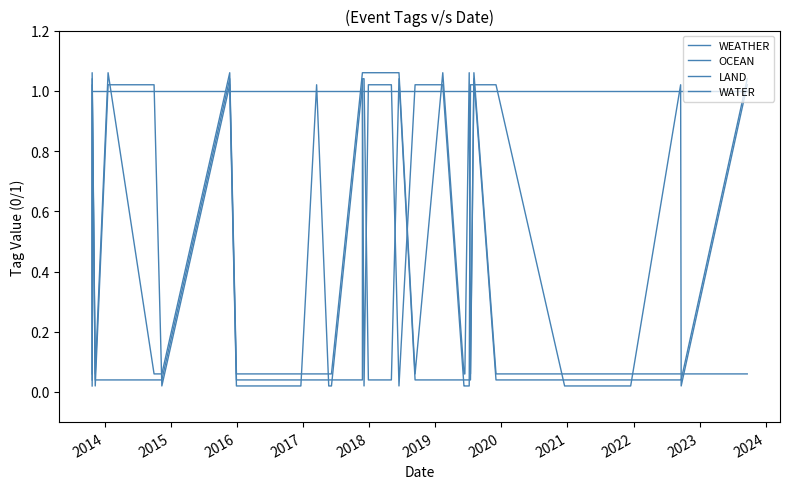

What is the spread (max minus min) of values at 2017?

1.0